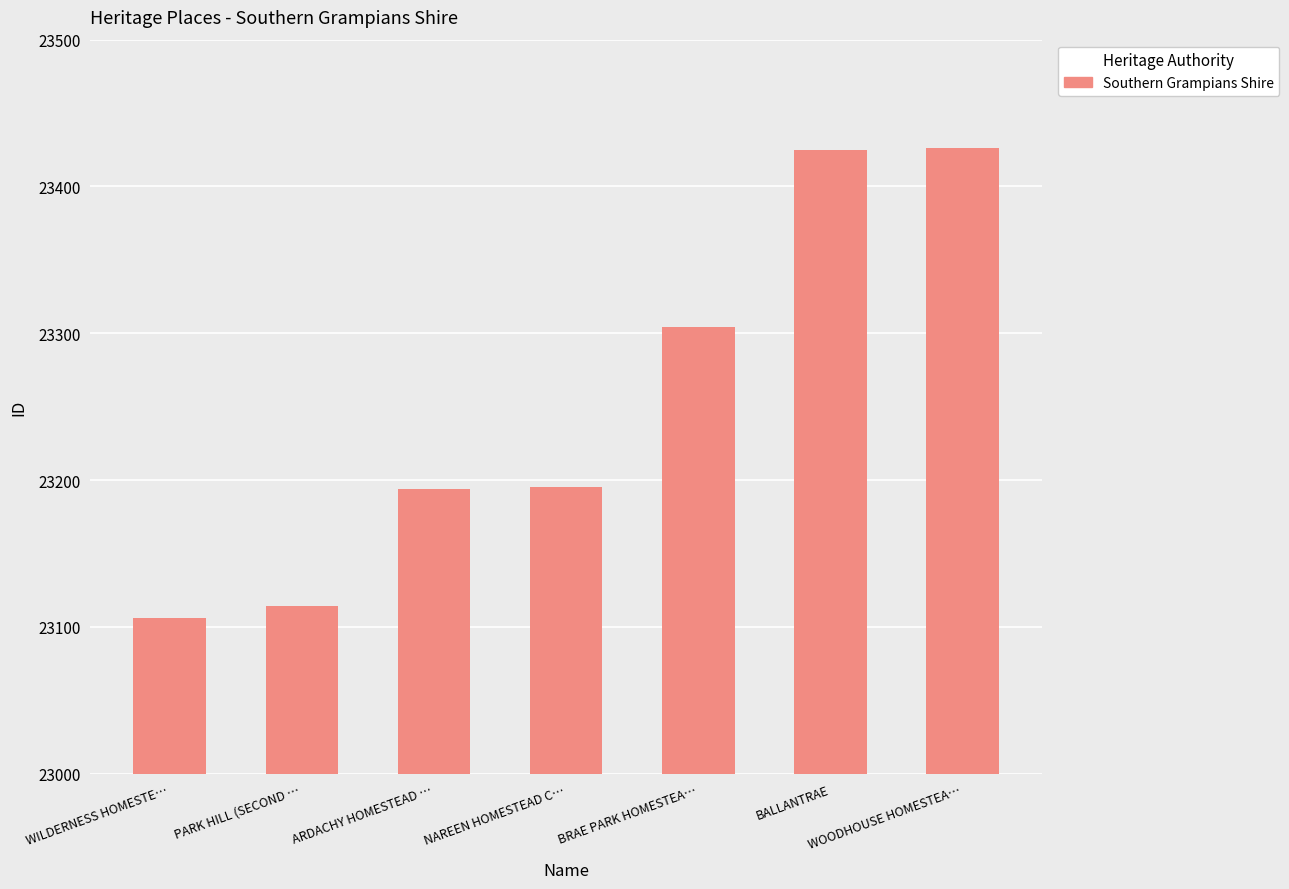

Is it true that the value at BALLANTRAE is 36523?

False